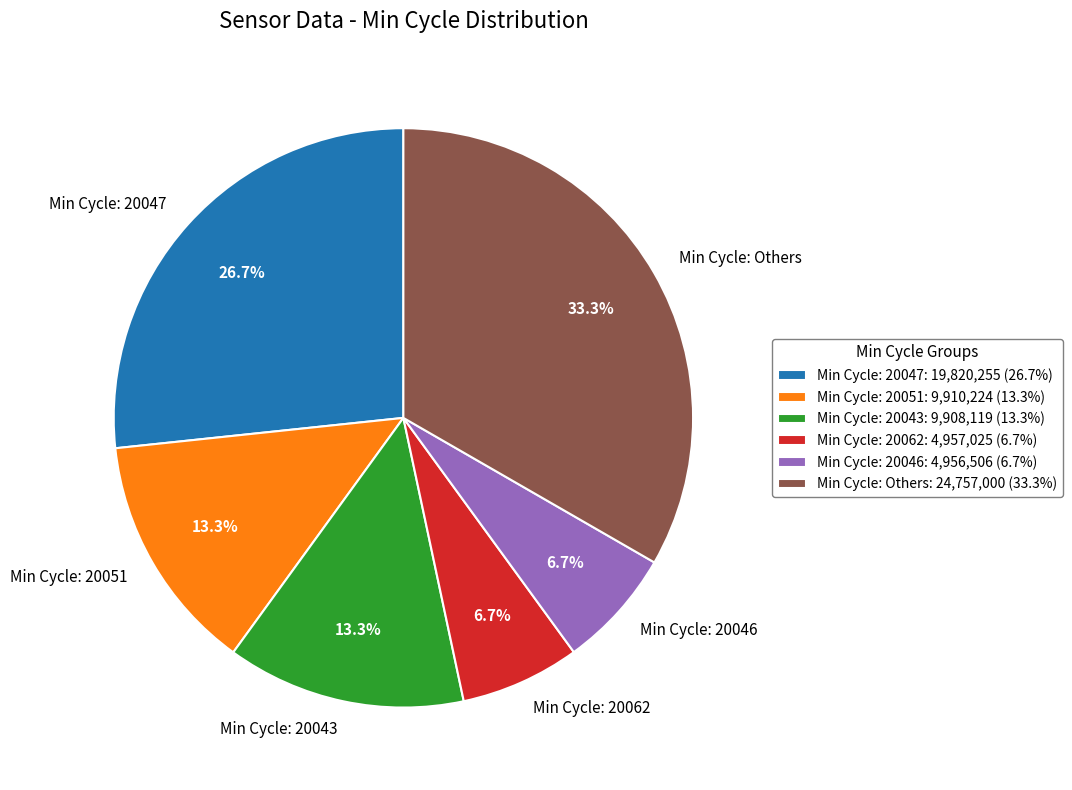

How many slices are in this pie chart?

6